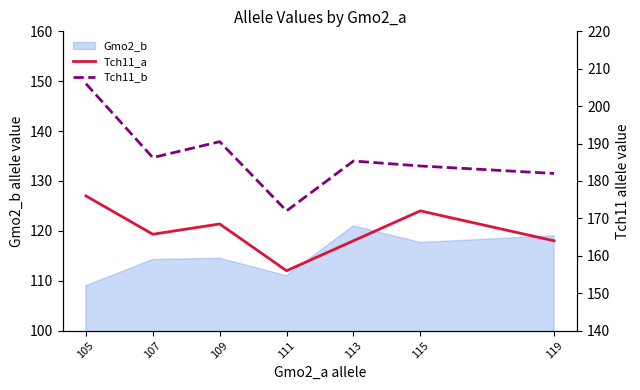

Is it true that Gmo2_b equals 40.7 at 107?

False